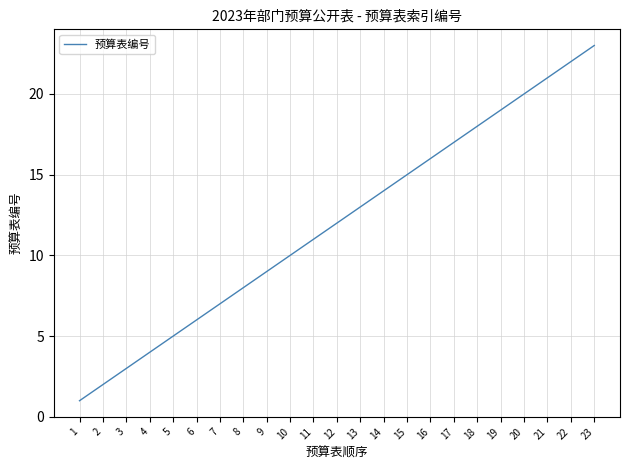

The chart shows a value of 2 at 2. True or false?

True